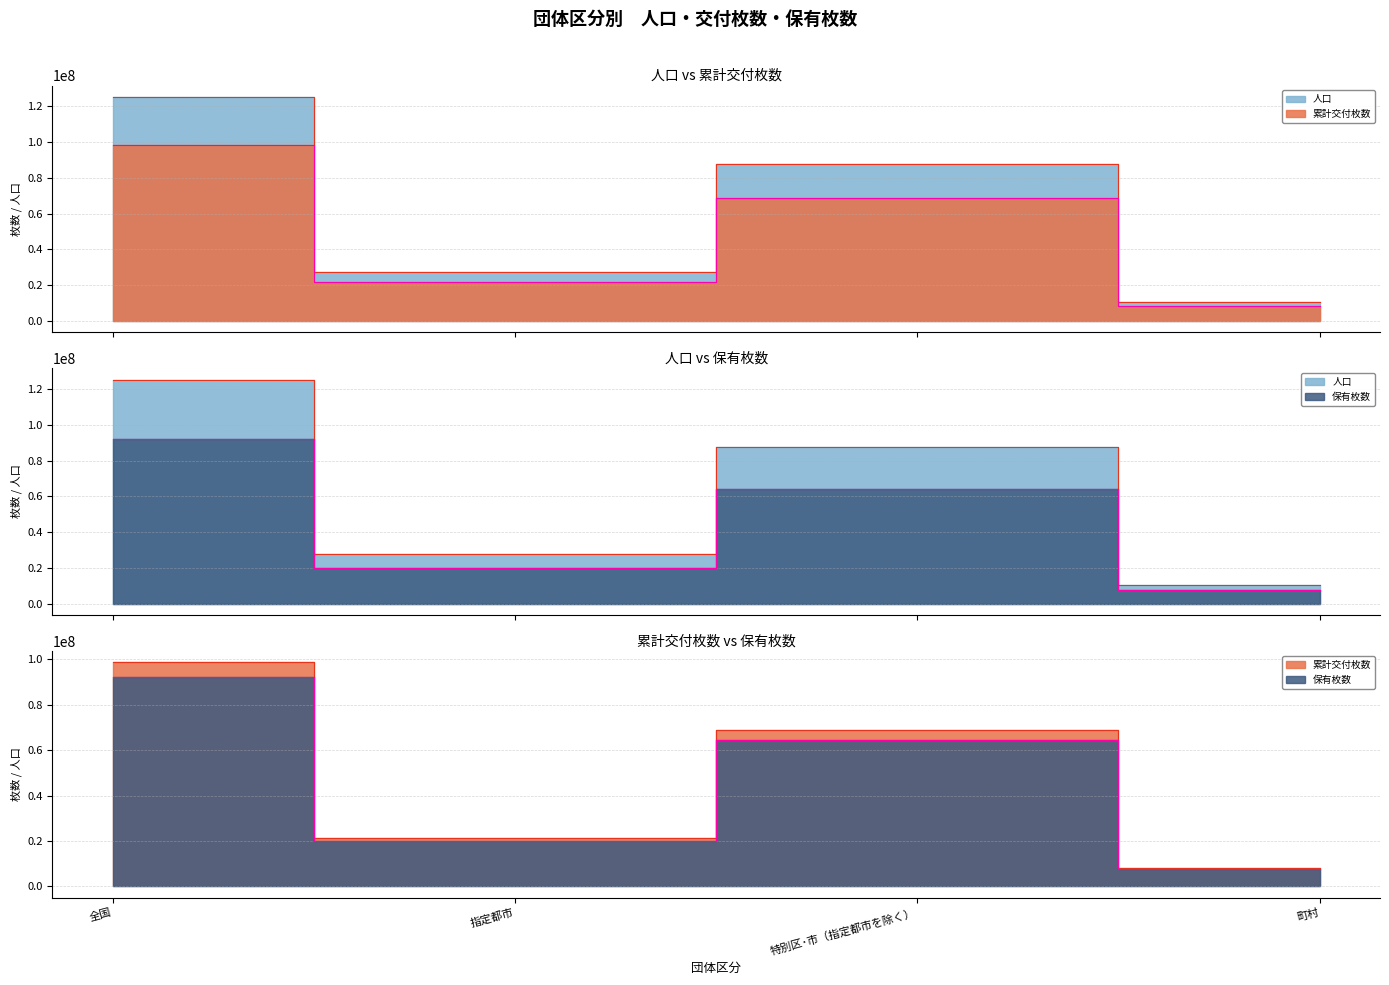

At how many categories does at least one series exceed 73741772?

2